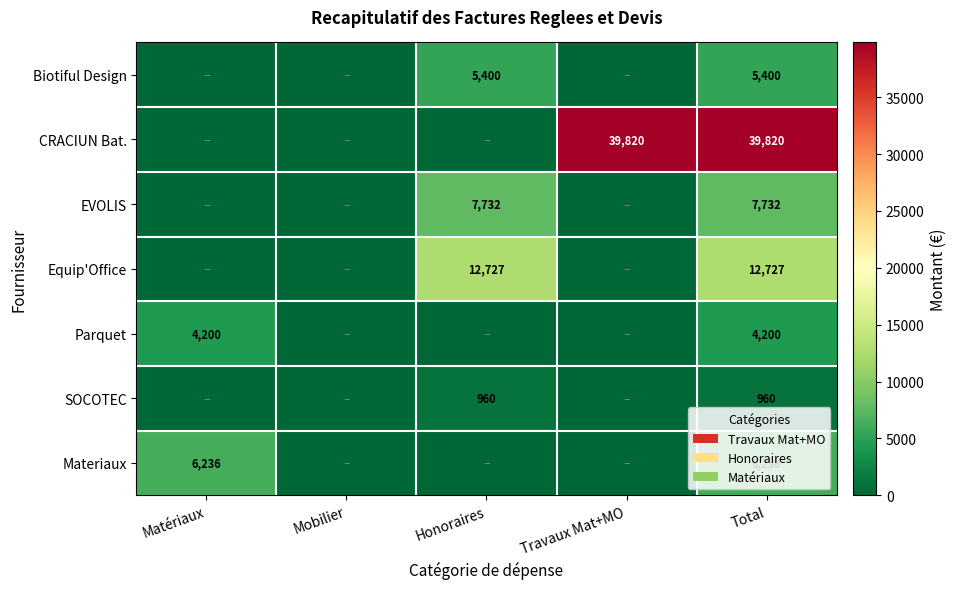

Is it true that EVOLIS equals 7732 at Honoraires?

True